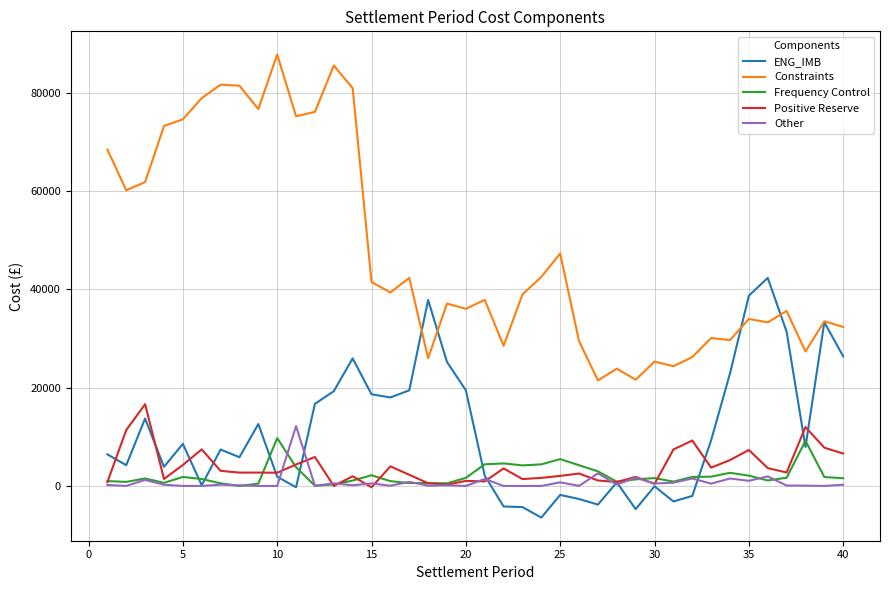

At how many categories does at least one series exceed 14741?

40